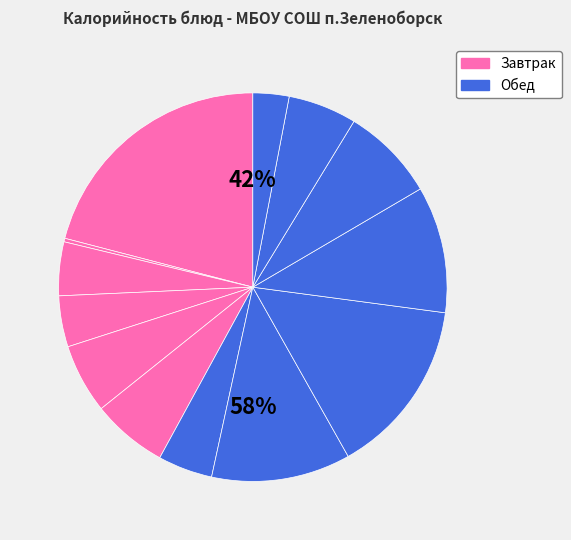

How many segments does this pie chart have?

13